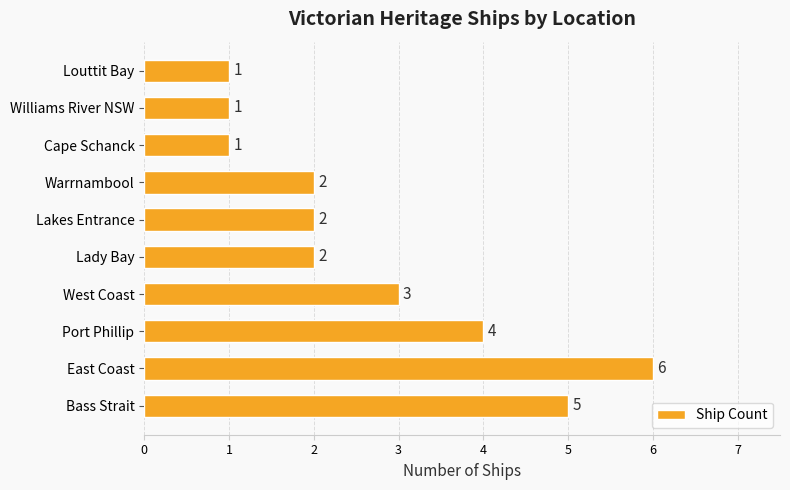

Are the bars horizontal?

Yes